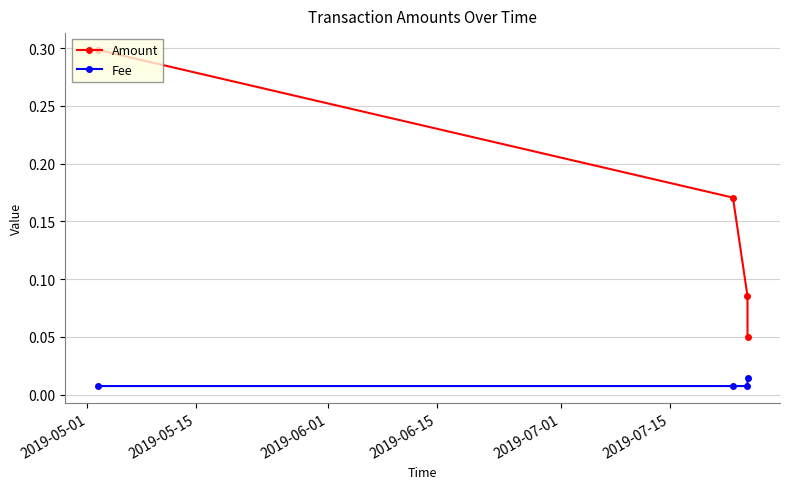

True or false: Fee and Amount cross at least once.

False